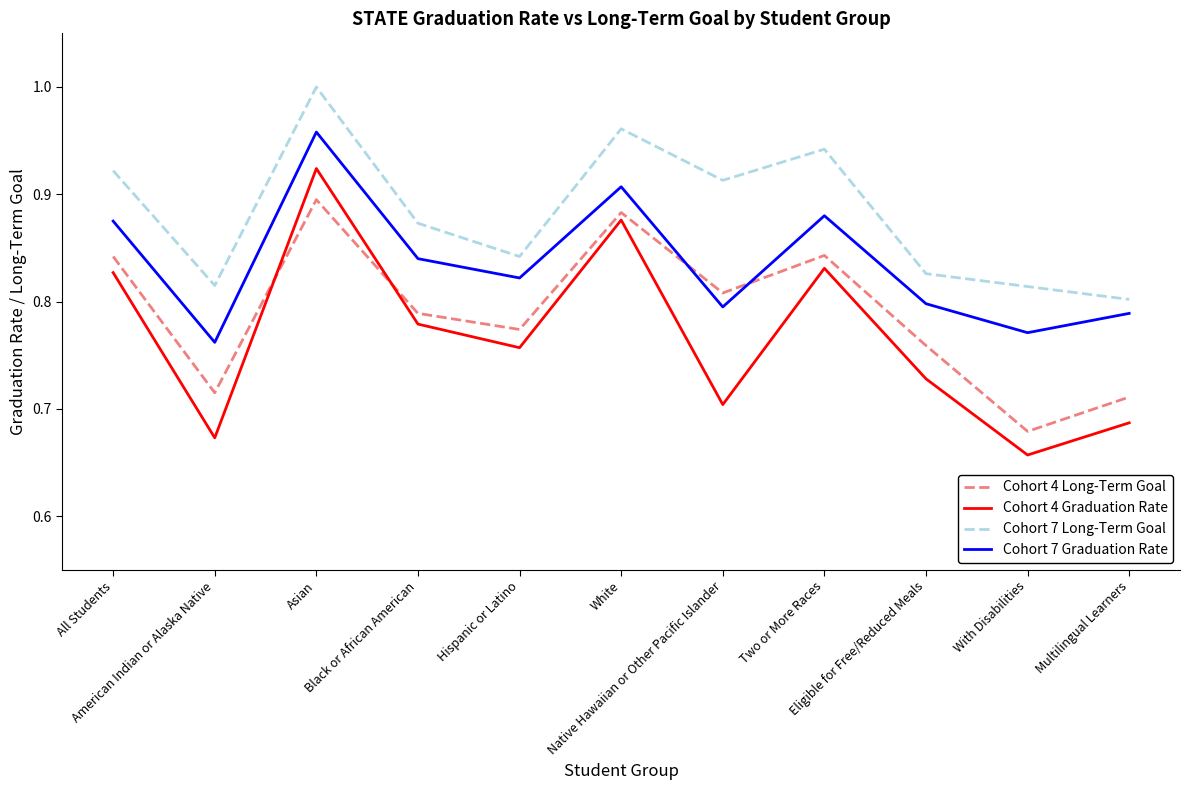

The value of Cohort 4 Long-Term Goal at American Indian or Alaska Native is 1.0. True or false?

False